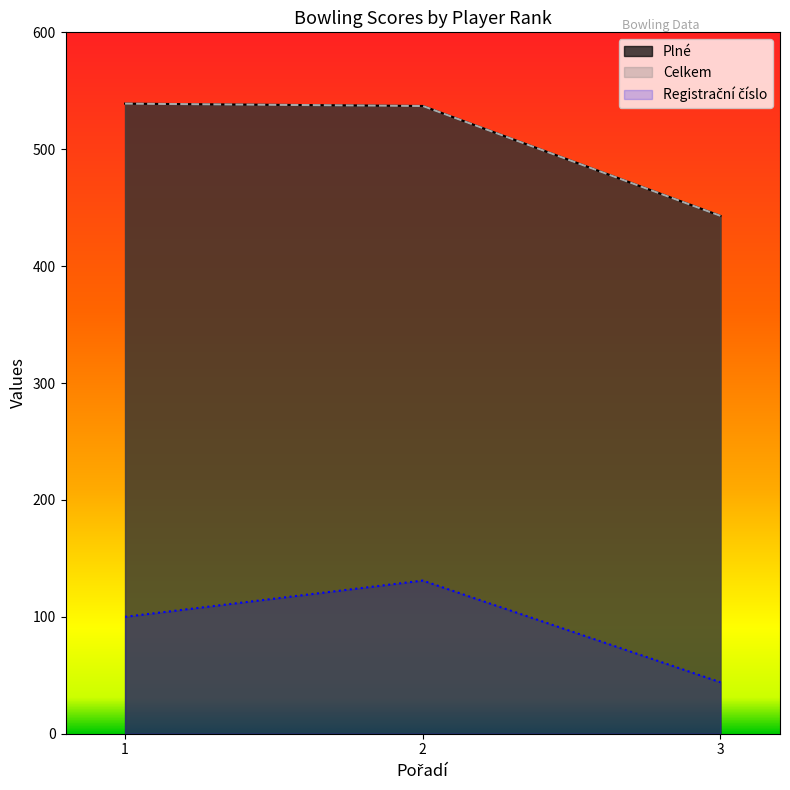

At which category is the sum across all series the highest?

2